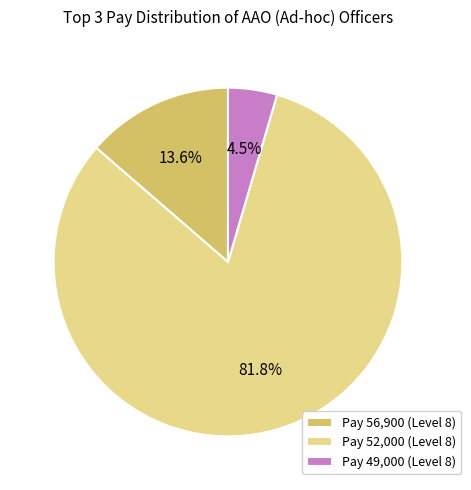

What is the ratio of the value at Pay 52,000 (Level 8) to the value at Pay 56,900 (Level 8)?

6.0